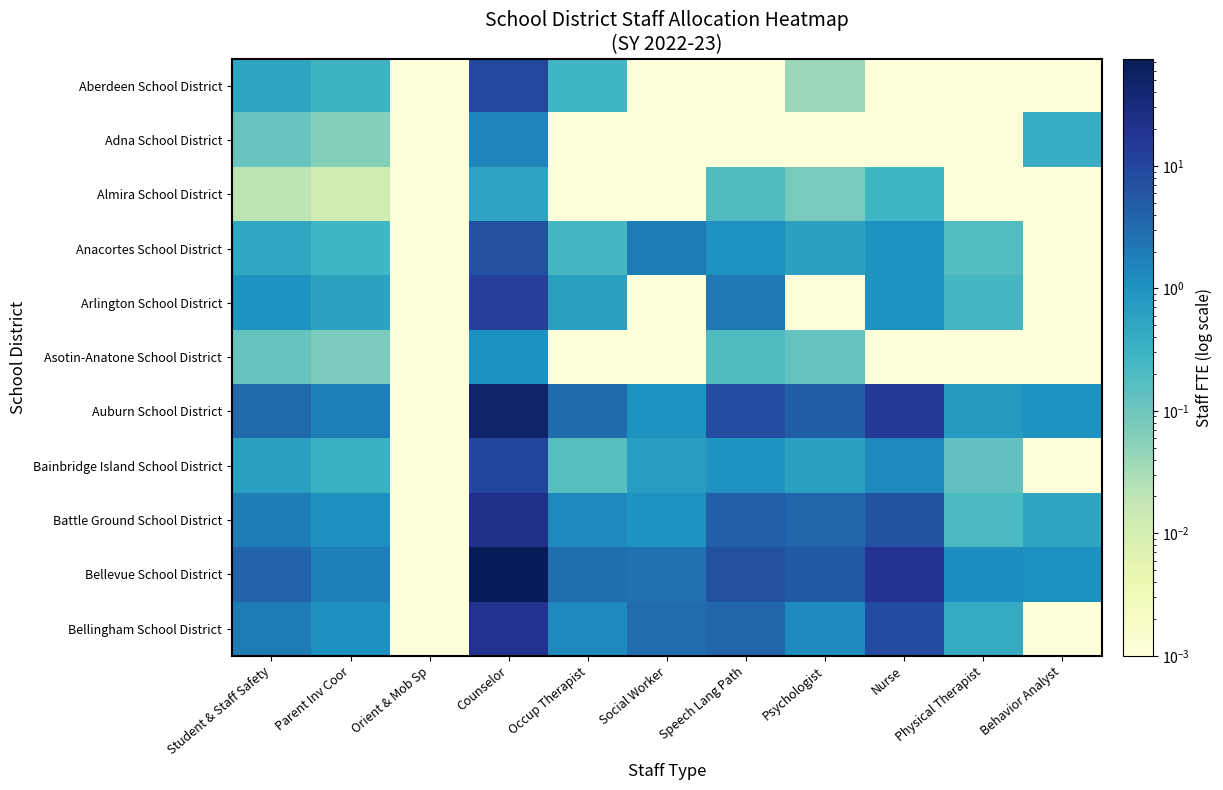

List the series in order of their peak value, lowest first.

Almira School District, Asotin-Anatone School District, Adna School District, Anacortes School District, Aberdeen School District, Bainbridge Island School District, Arlington School District, Bellingham School District, Battle Ground School District, Auburn School District, Bellevue School District